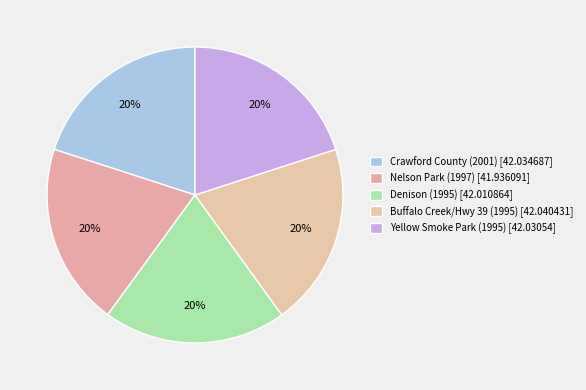

Is there a majority slice in this chart?

No